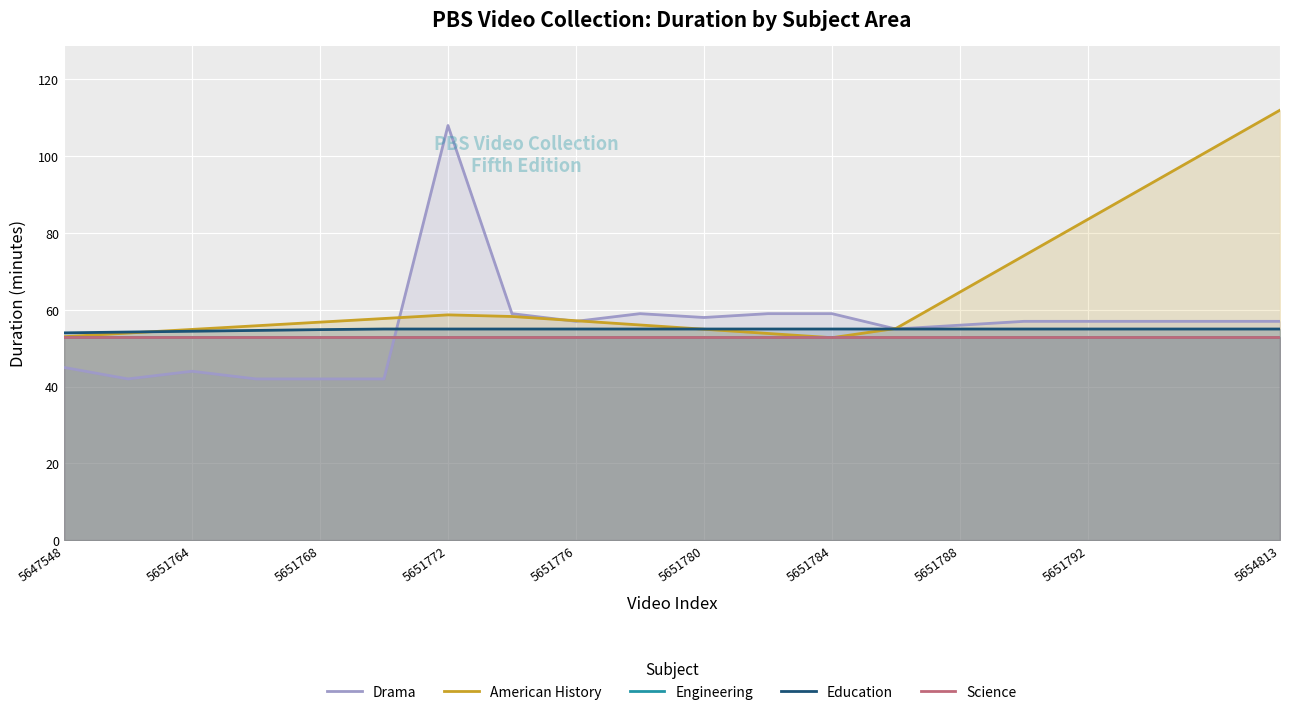

After their last crossing, which series has the higher values: Science or Drama?

Drama